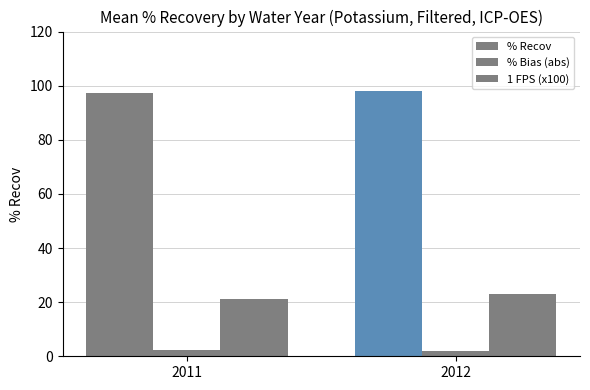

At which label does % Bias (abs) reach its minimum?

2012